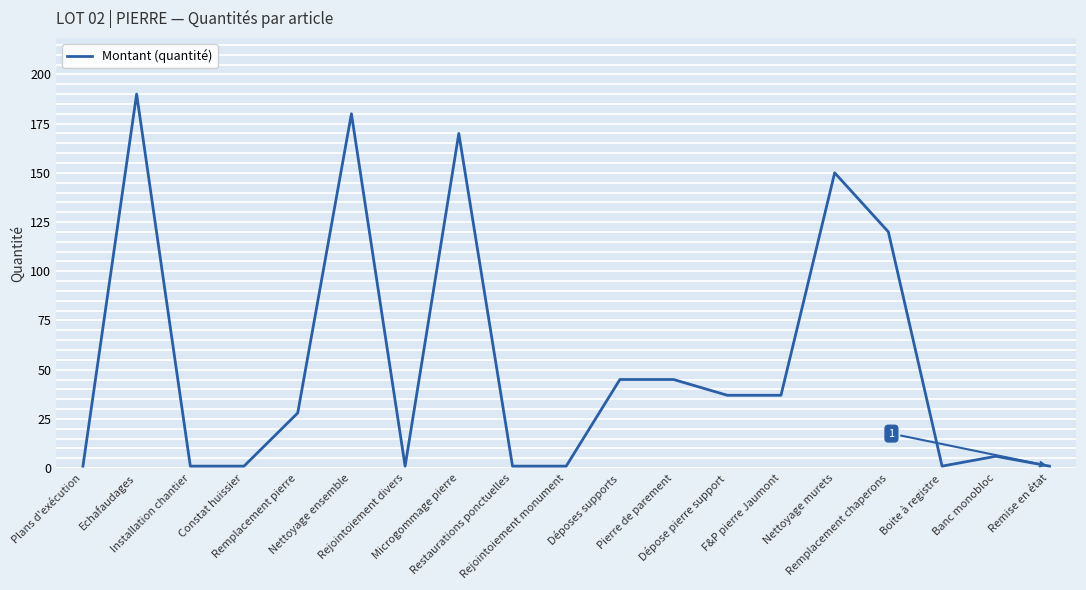

What is the difference between the values at Remplacement pierre and Rejointoiement monument?

27